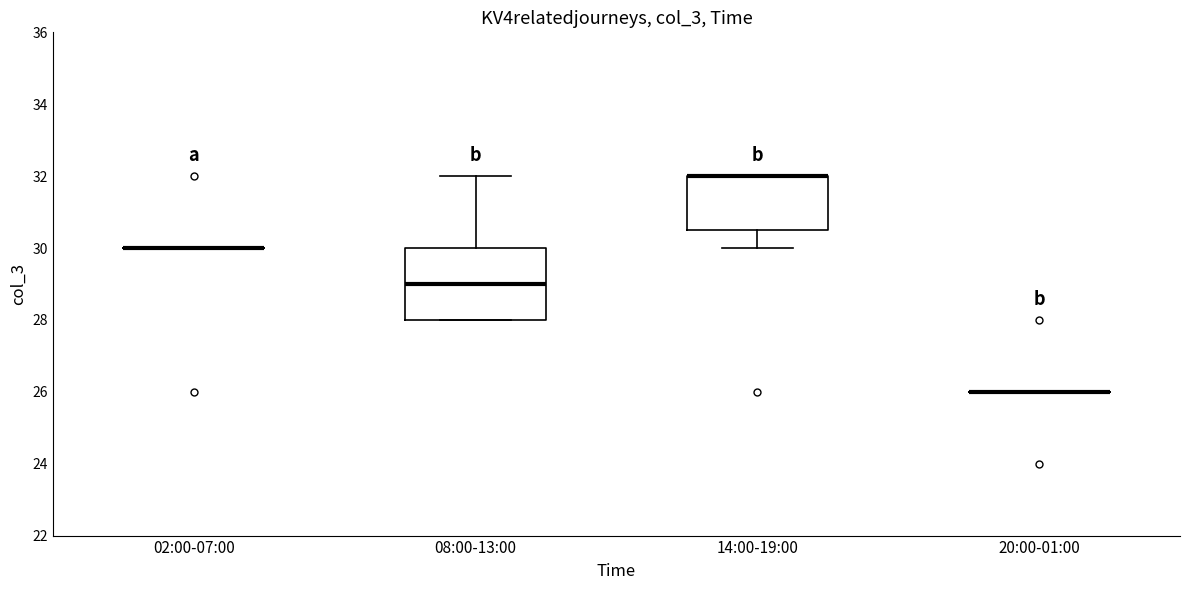

Reading left to right, read every box against the y-axis: the position of its median line, the range the box covers, and the ends of its whiskers. The values are not printed on the chart, so give them approximately, as read against the axis.

02:00-07:00: box collapsed to a line at 30.0, whiskers 30.0 to 30.0
08:00-13:00: median 29.0, box 28.0 to 30.0, whiskers 28.0 to 32.0
14:00-19:00: median 32.0 (drawn on the box's upper edge), box 30.6 to 32.0, whiskers 30.0 to 32.0
20:00-01:00: box collapsed to a line at 26.0, whiskers 26.0 to 26.0